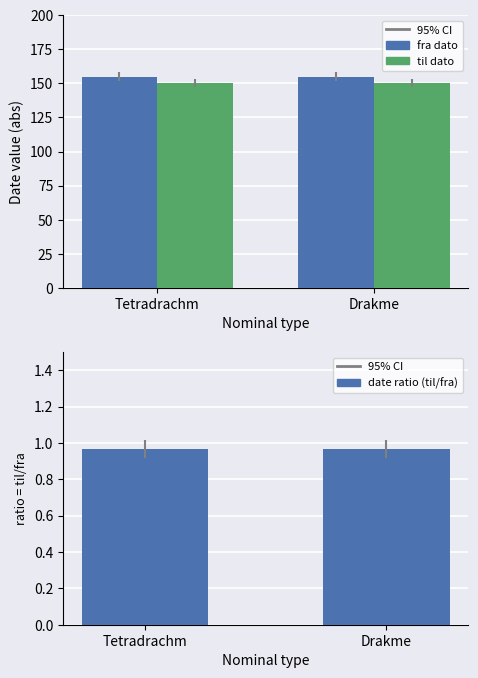

What is the average value of the fra dato series?

155.0